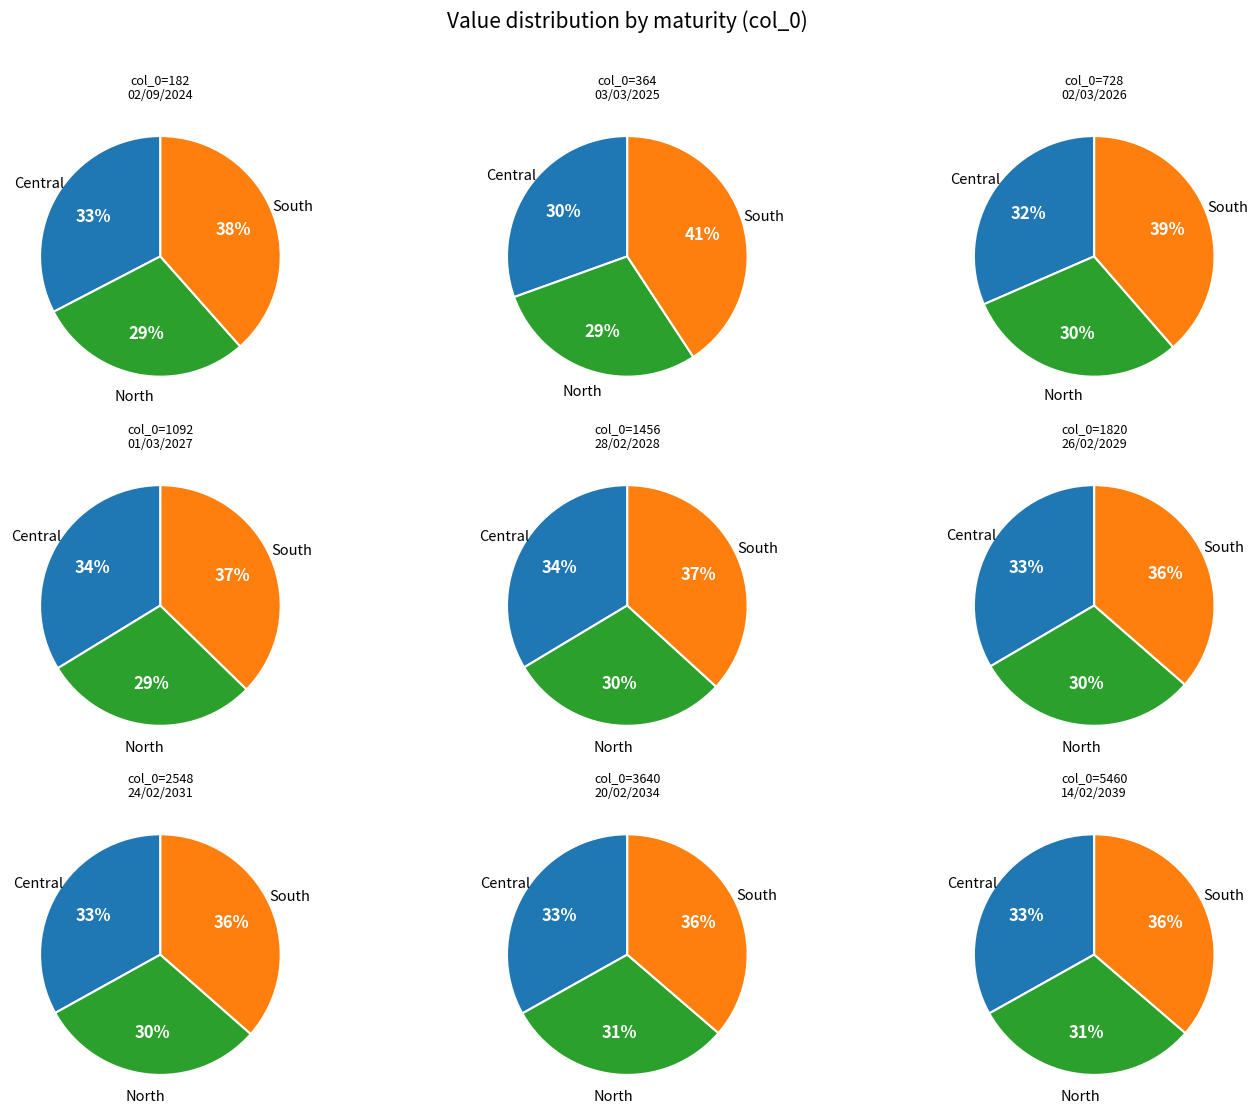

What is the ratio of the value at 1092 to the value at 5460?

0.9